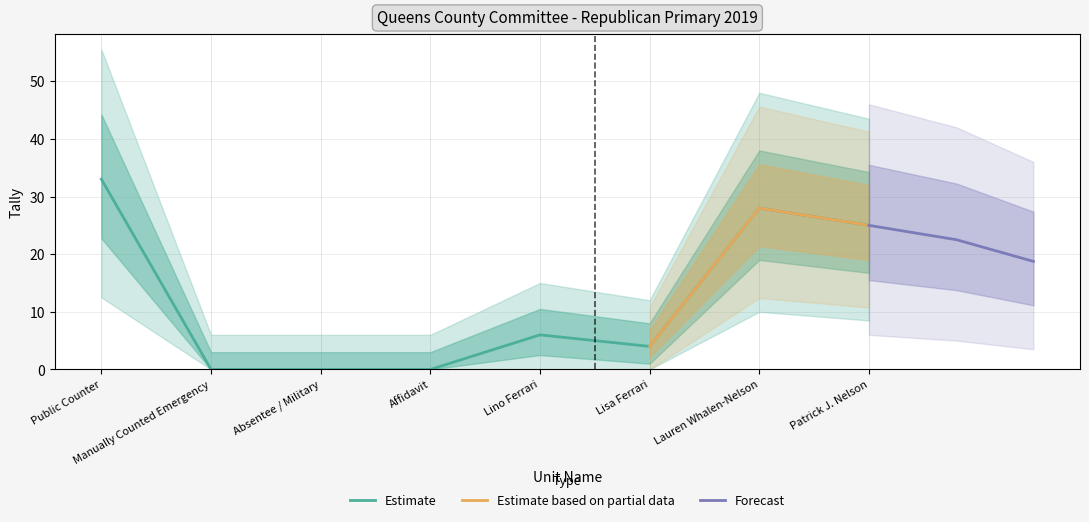

The Estimate series shows -17 at Manually Counted Emergency. True or false?

False